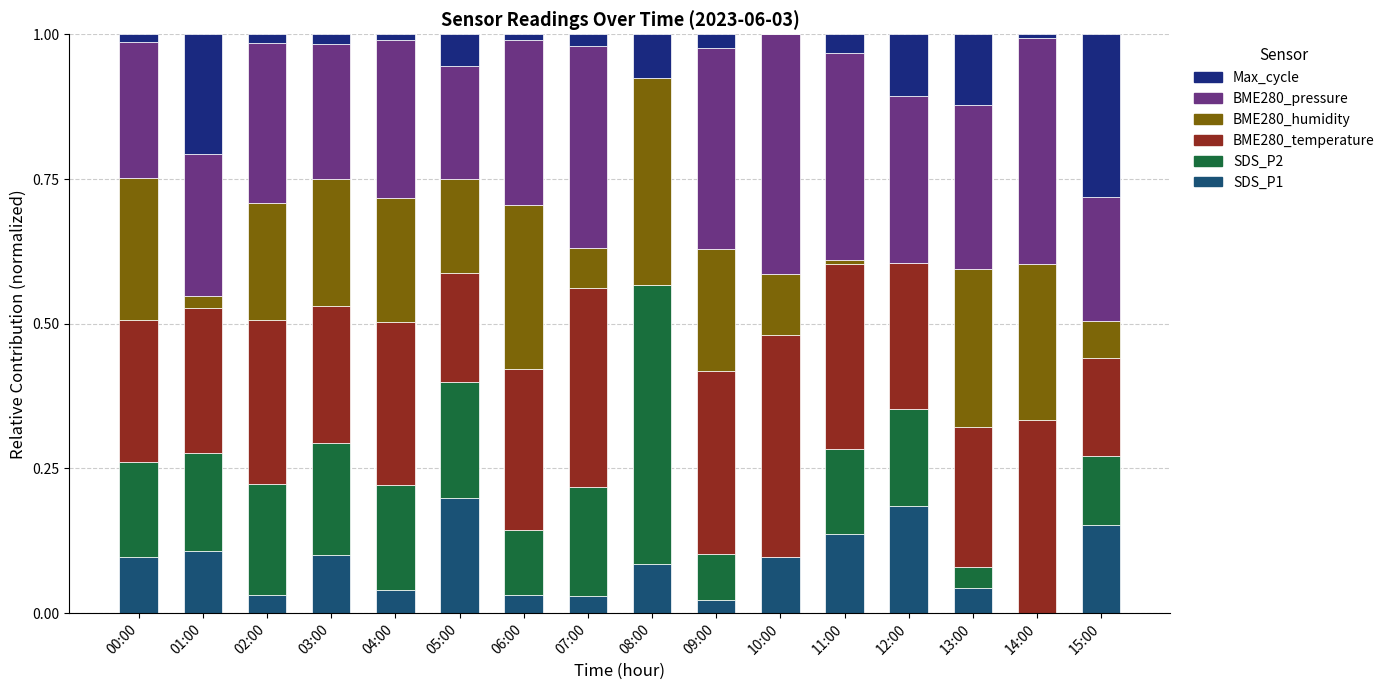

What are all the series names shown in the legend?

Max_cycle, BME280_pressure, BME280_humidity, BME280_temperature, SDS_P2, SDS_P1